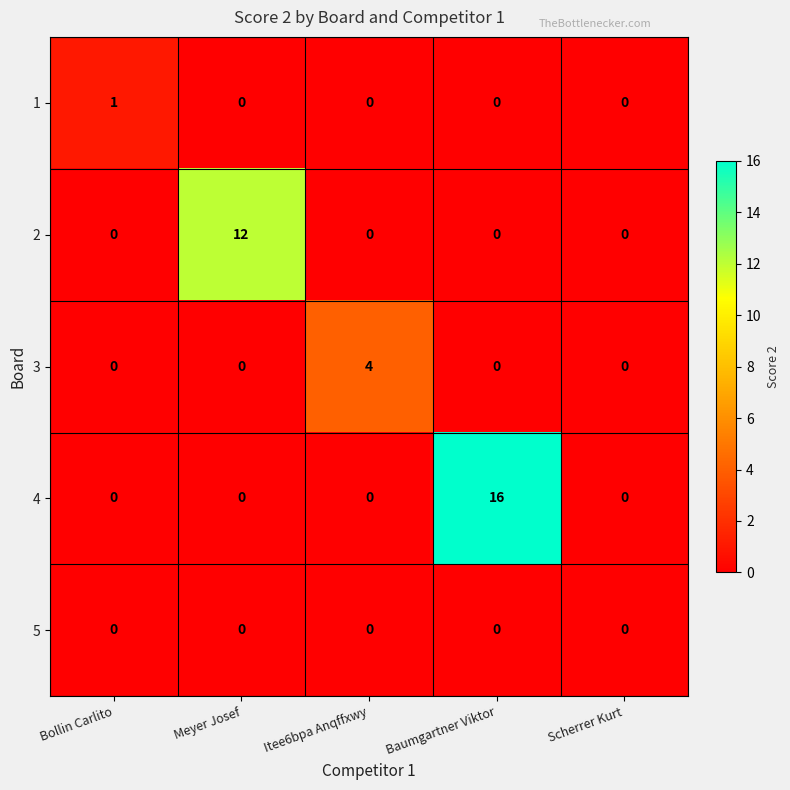

The value of 4 at Baumgartner Viktor is 16. True or false?

True